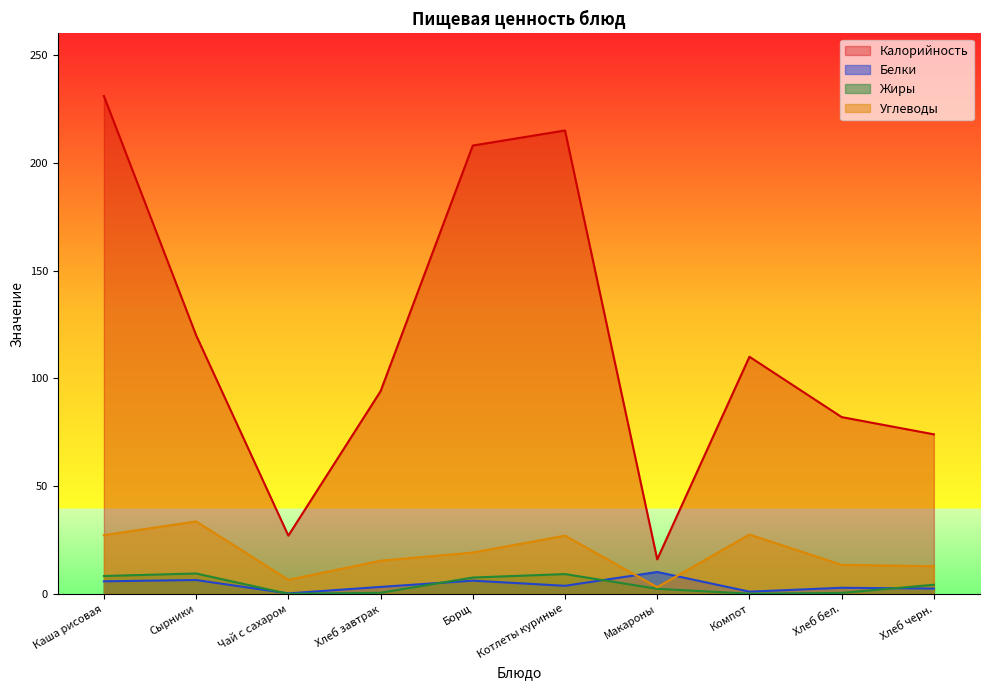

How many data points in Белки are less than 3?

4